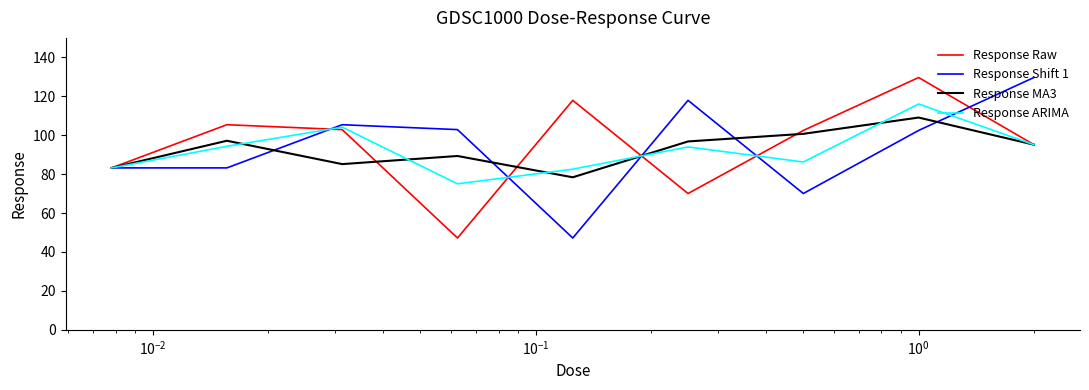

What is the greatest value displayed?

129.6